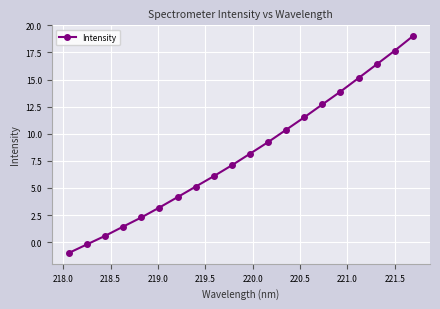

What is the minimum value shown in the chart?

-1.0